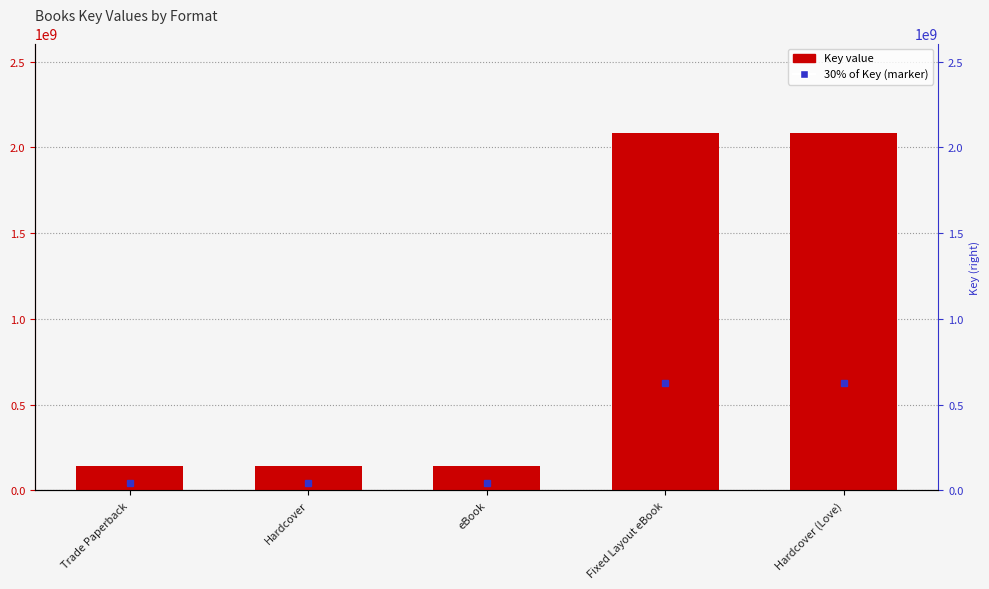

How many series are shown in this chart?

1